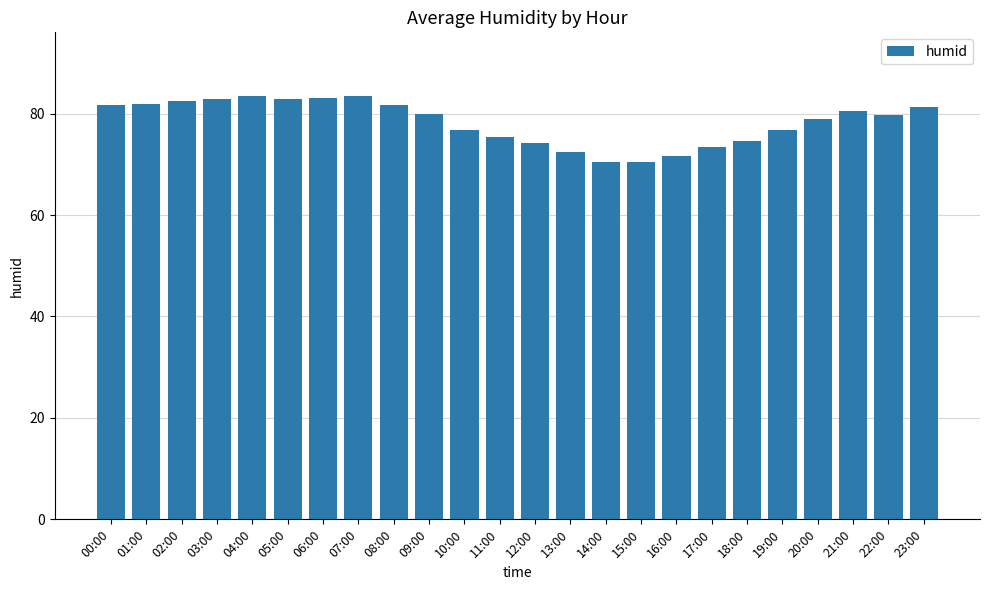

What is the minimum value shown in the chart?

70.4